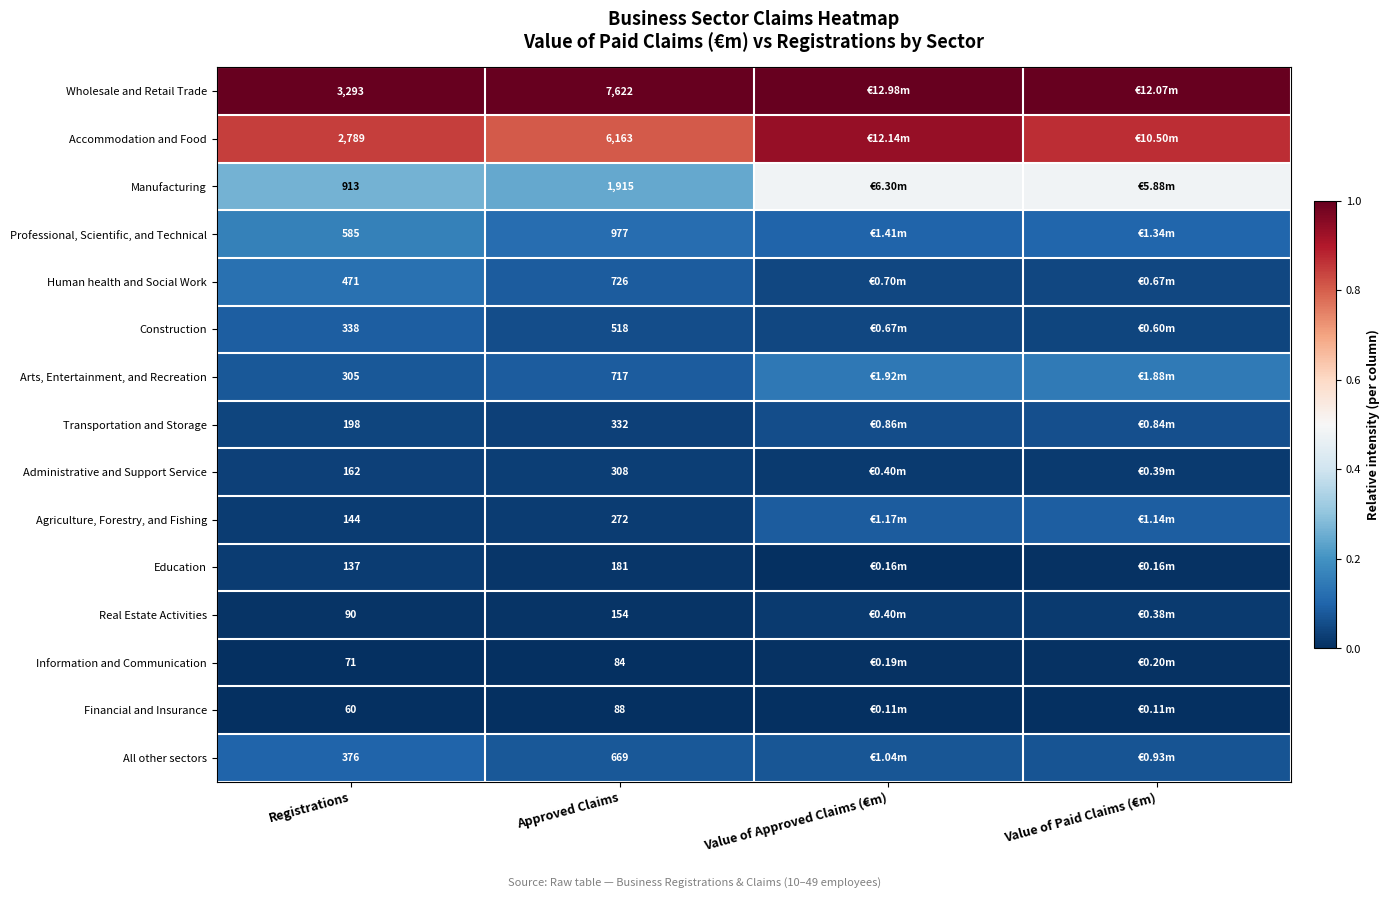

Rank the series at Registrations from lowest to highest value.

Financial and Insurance, Information and Communication, Real Estate Activities, Education, Agriculture, Forestry, and Fishing, Administrative and Support Service, Transportation and Storage, Arts, Entertainment, and Recreation, Construction, All other sectors, Human health and Social Work, Professional, Scientific, and Technical, Manufacturing, Accommodation and Food, Wholesale and Retail Trade